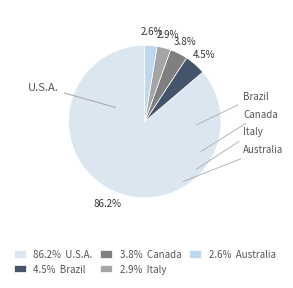

Rank the categories by value from highest to lowest.

United States of America, Brazil, Canada, Italy, Australia